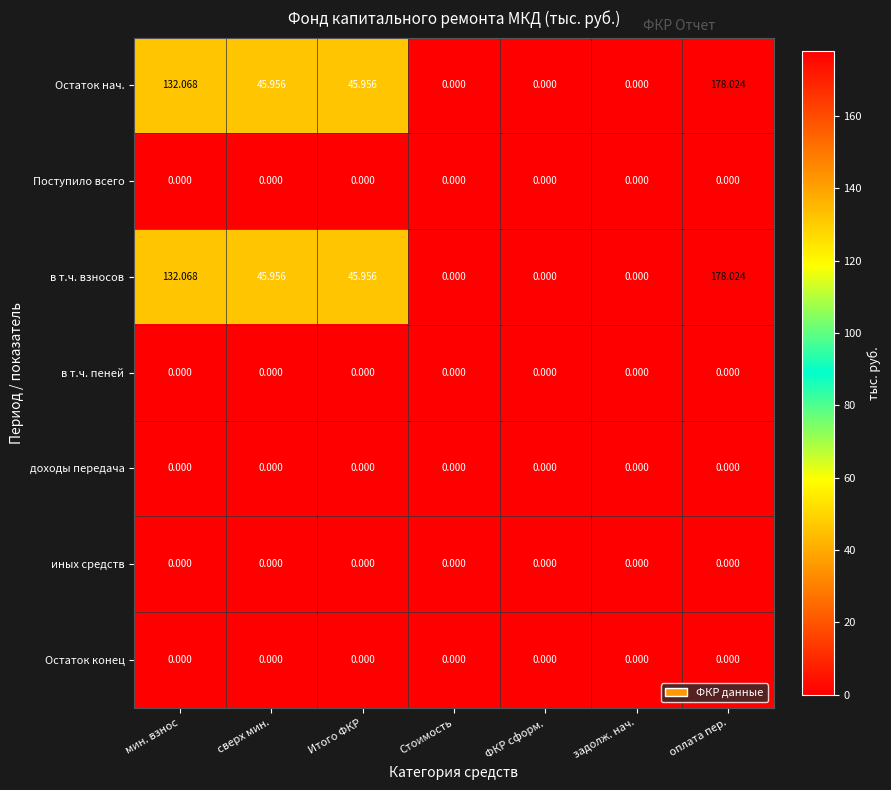

How many series are shown in this chart?

7